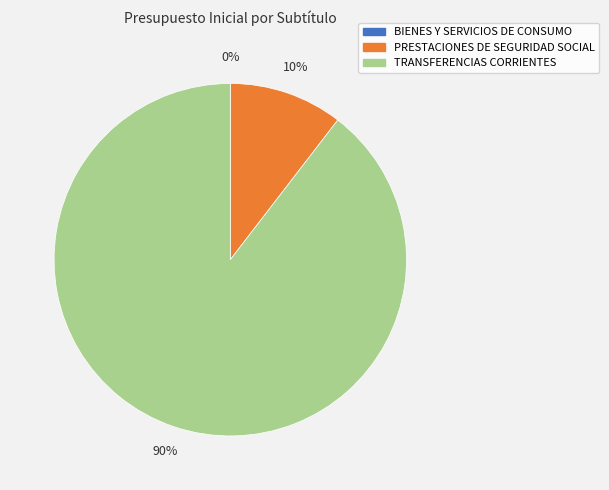

Combined, do PRESTACIONES DE SEGURIDAD SOCIAL and TRANSFERENCIAS CORRIENTES account for over 50%?

Yes